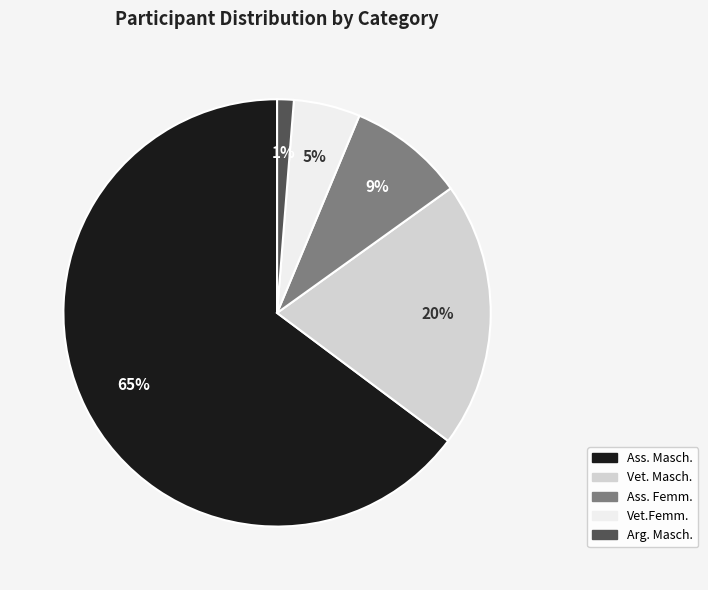

What is the largest slice in the pie chart?

Ass. Masch.